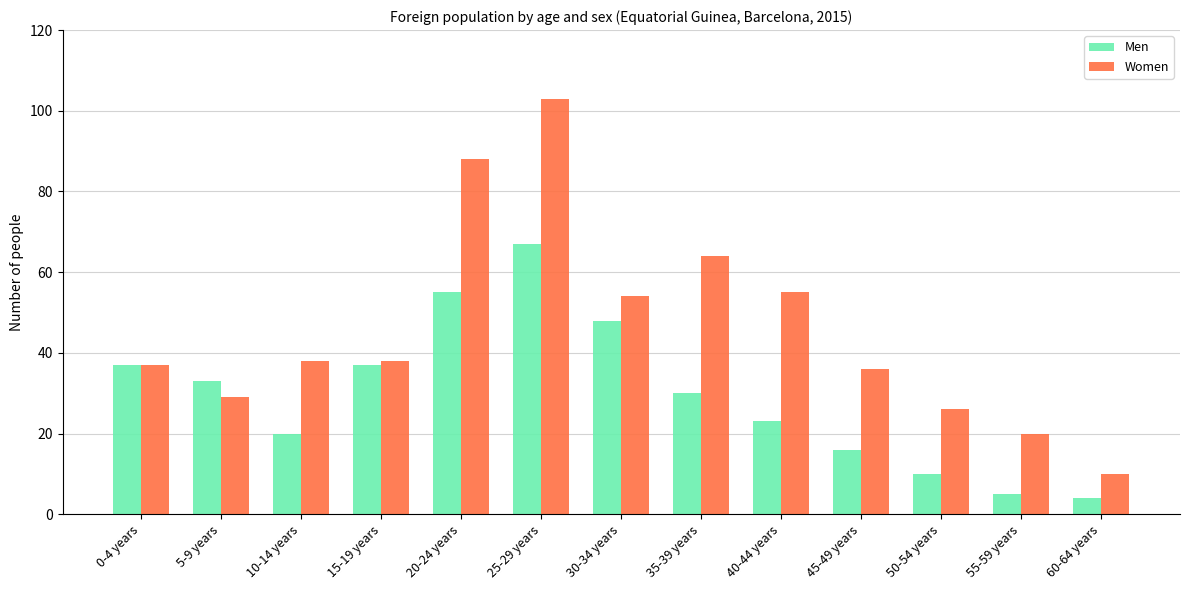

What is the difference between the second highest and second lowest values in the Men series?

50